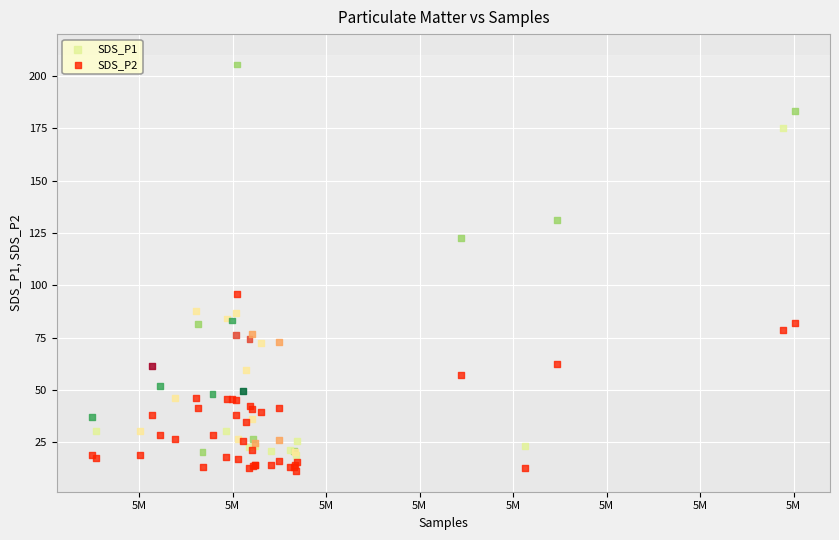

Which series reaches the maximum Y coordinate?

SDS_P1